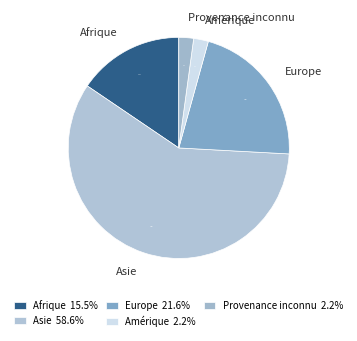

Which category has the biggest portion of the pie?

Asie